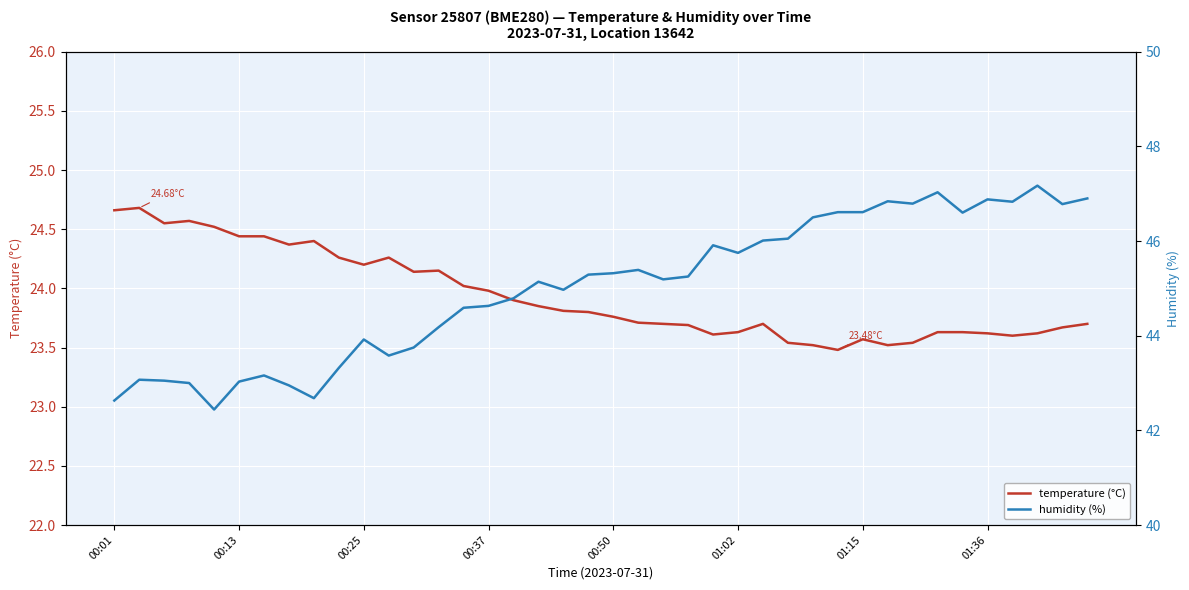

True or false: humidity (%) and temperature (°C) intersect in this chart.

False